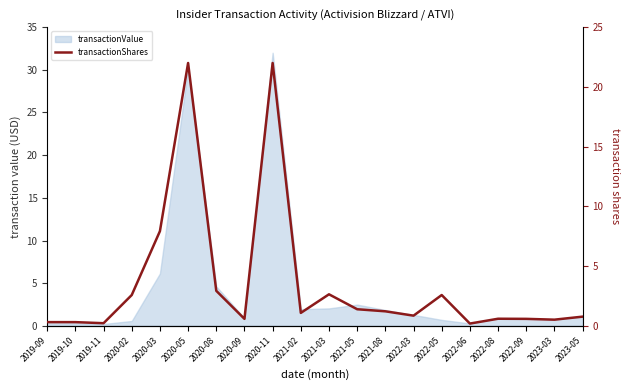

Does the chart have visible grid lines?

No